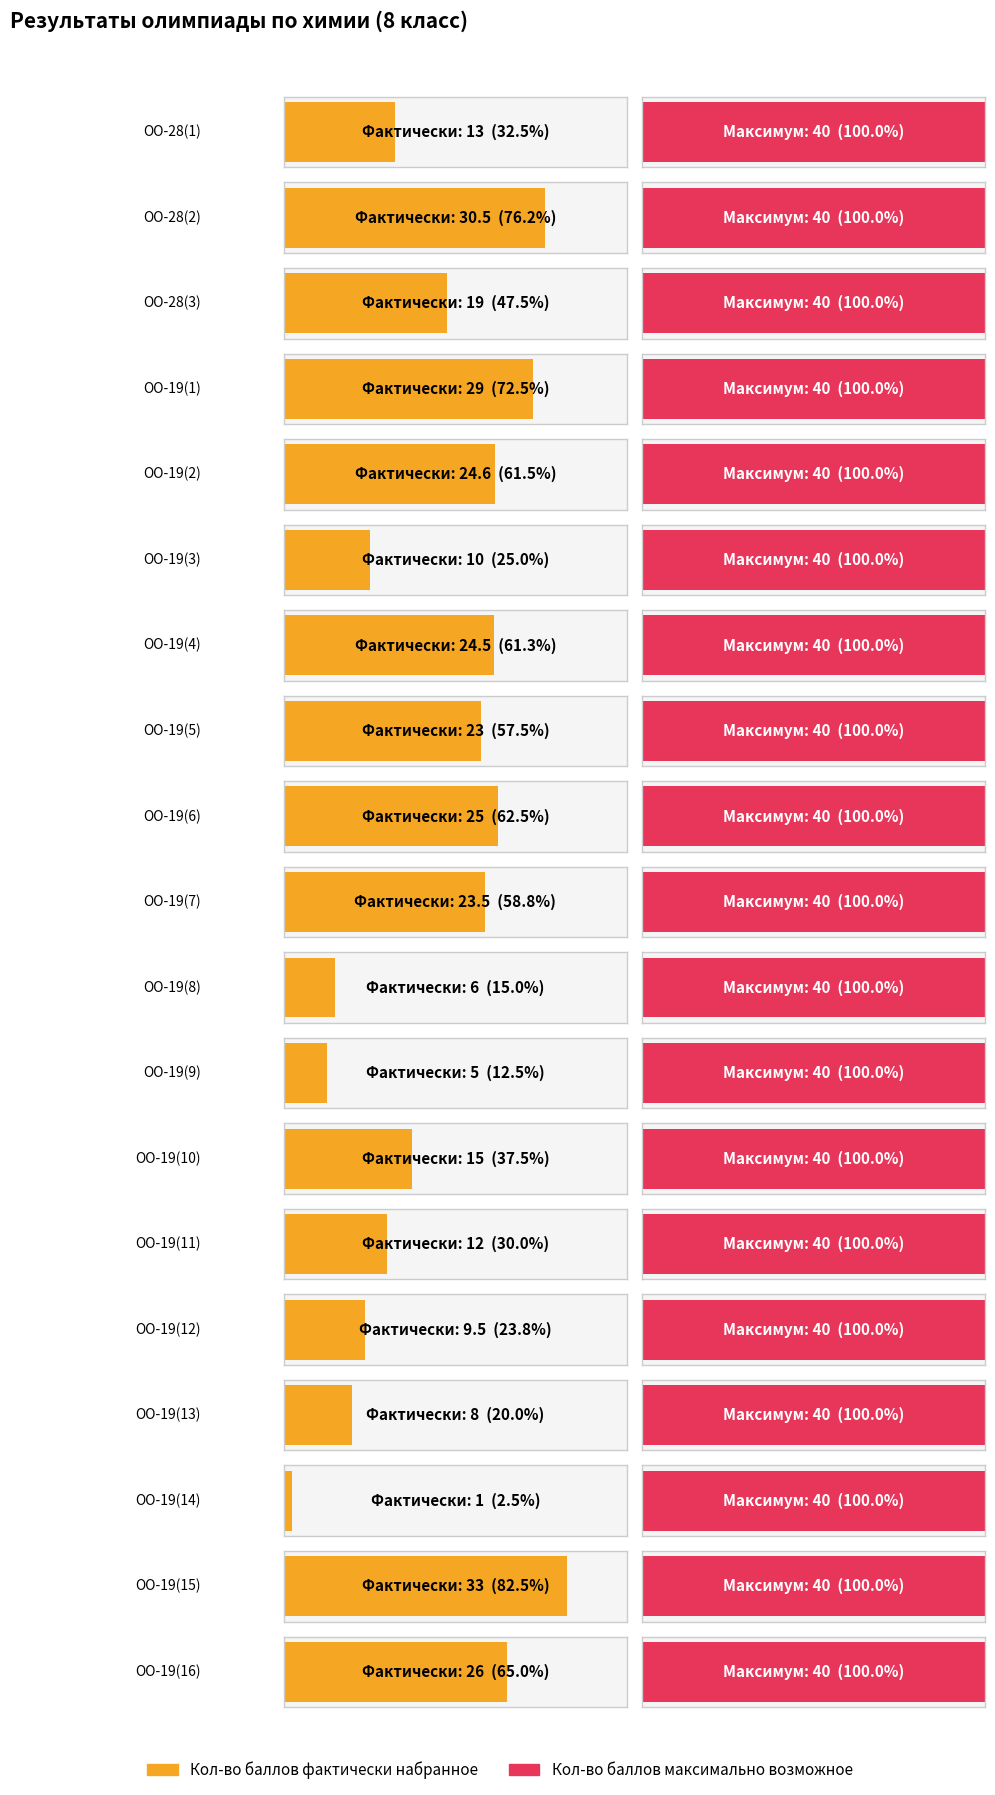

List the series in order of their peak value, lowest first.

Кол-во баллов фактически набранное, Кол-во баллов максимально возможное